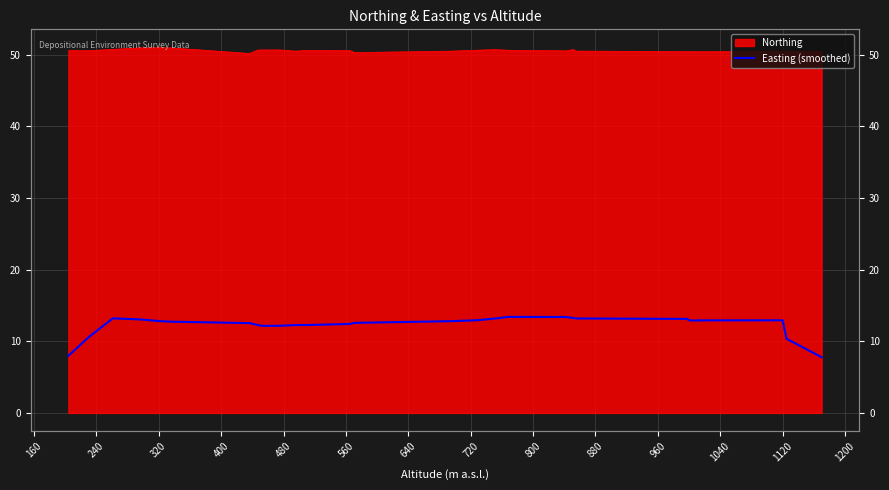

How many values are below 12?

4